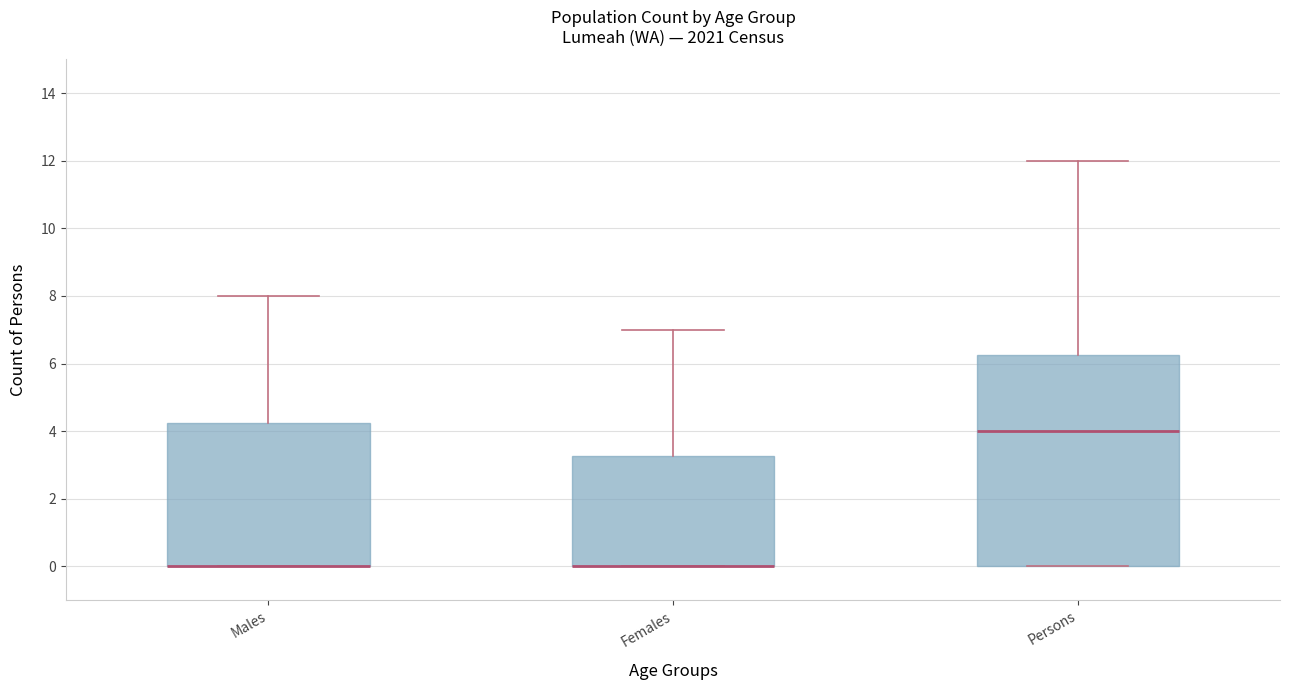

Where is the lower edge of the box for Females on the y-axis? The values are not printed on the chart, so give them approximately, as read against the axis.

0.0